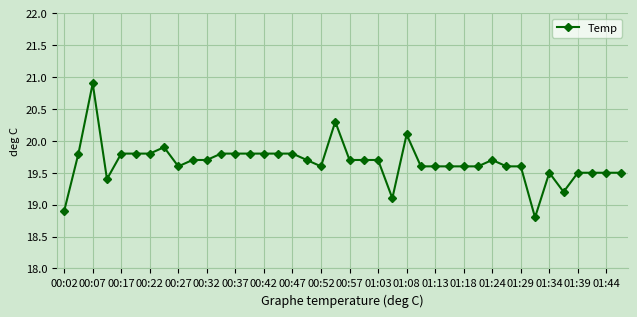

Does the chart have visible grid lines?

Yes